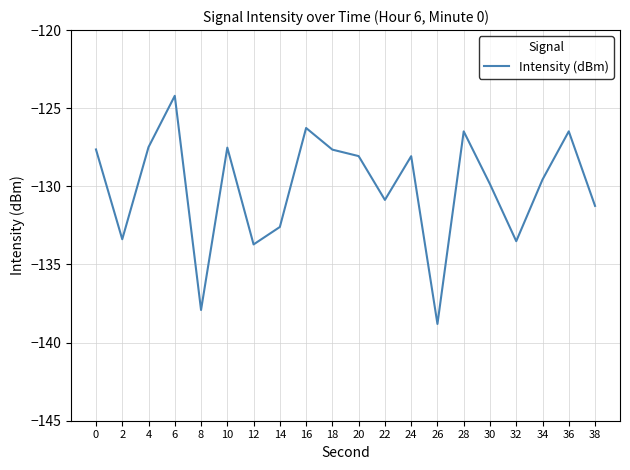

Between 24 and 14, which is larger?

24